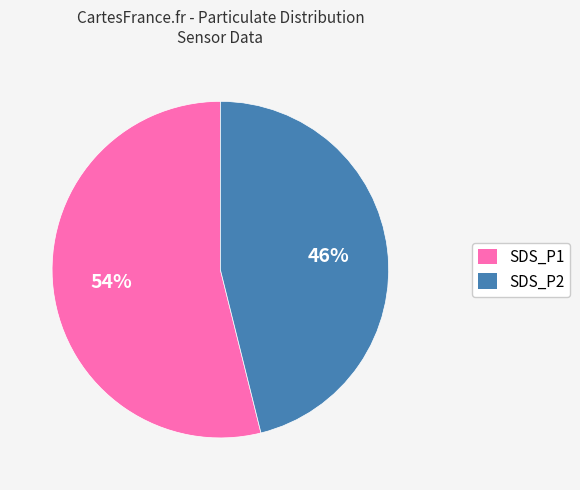

Do SDS_P1 and SDS_P2 together represent more than half of the pie?

Yes